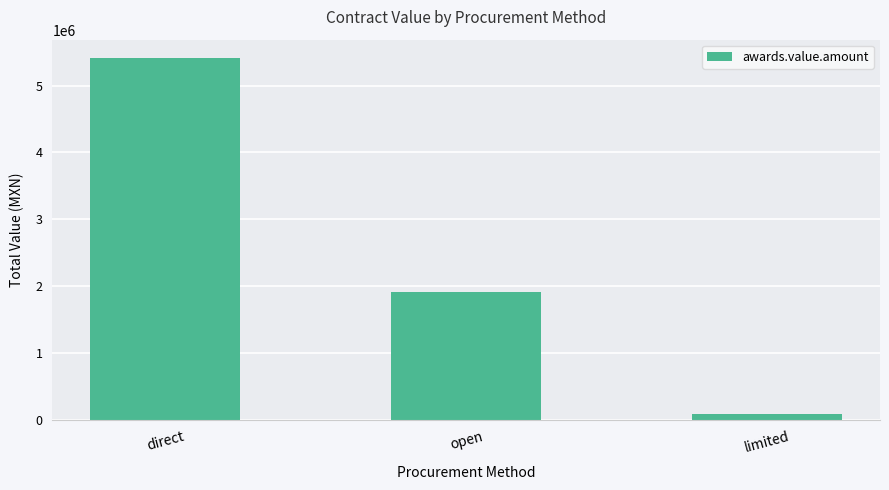

Rank the categories by value from highest to lowest.

direct, open, limited